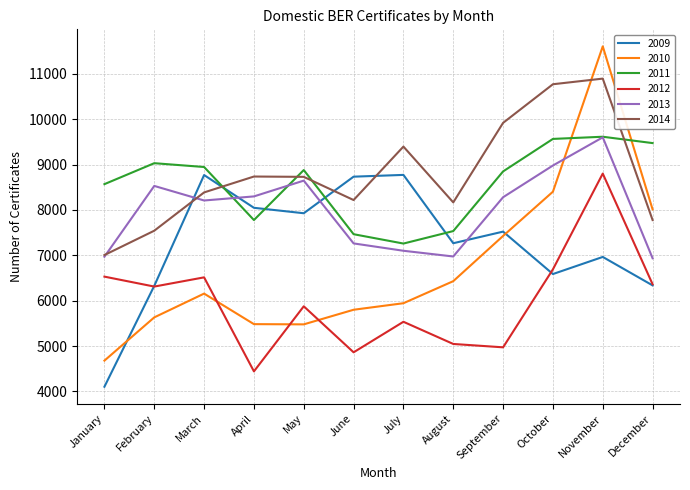

What is the spread (max minus min) of values at September?

4947